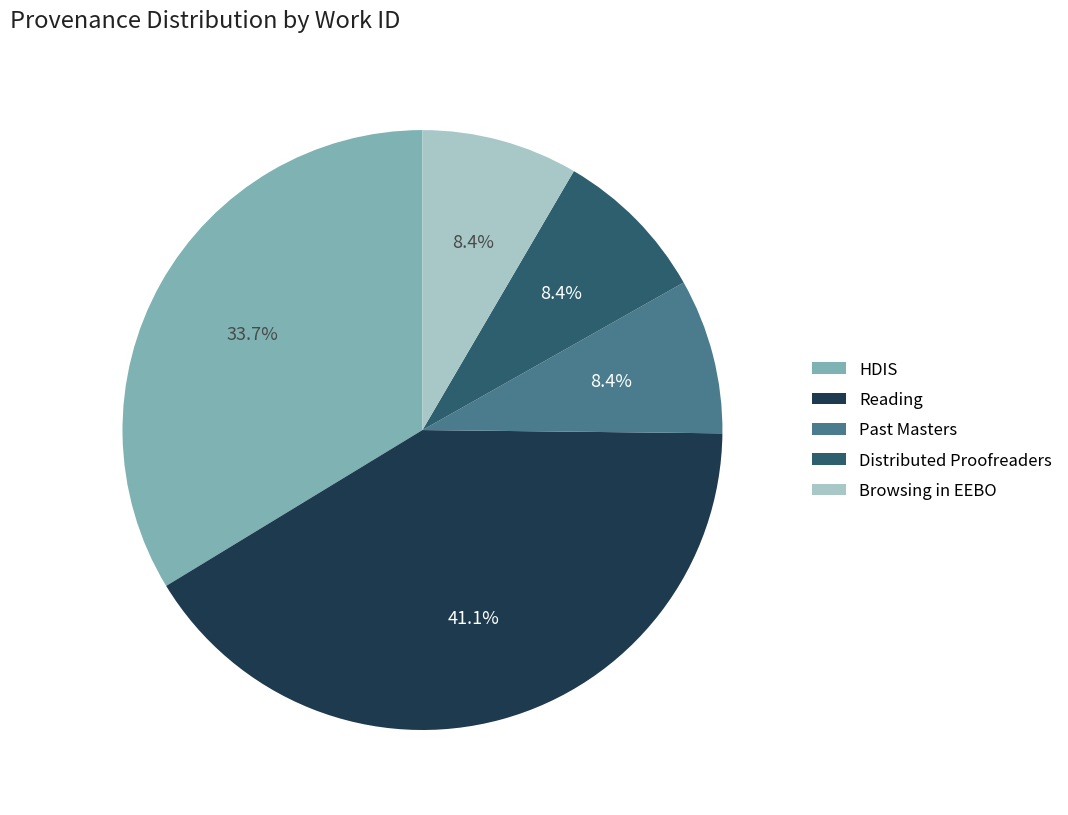

Which has a higher value, Reading or Distributed Proofreaders?

Reading